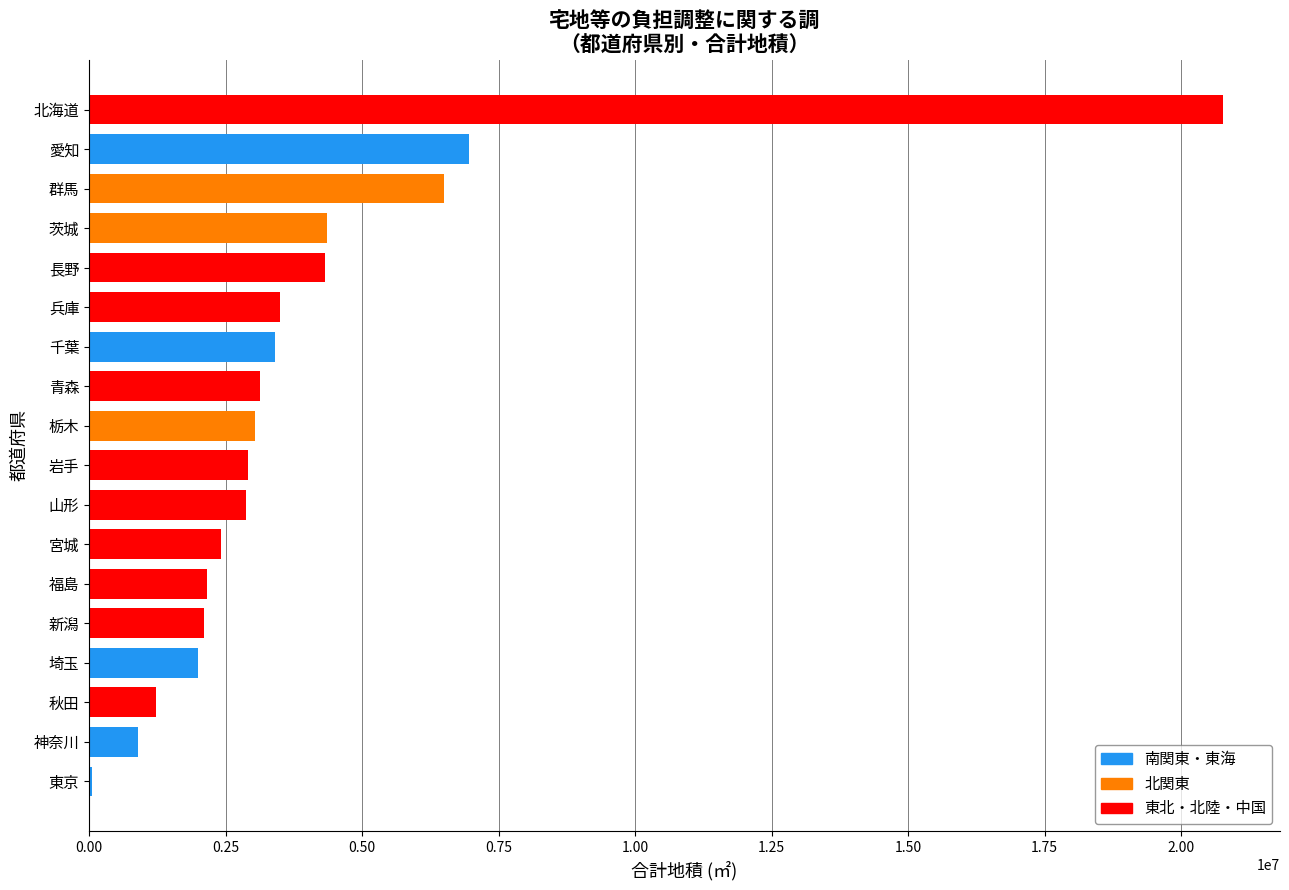

What value does the data have at 福島?

2162447